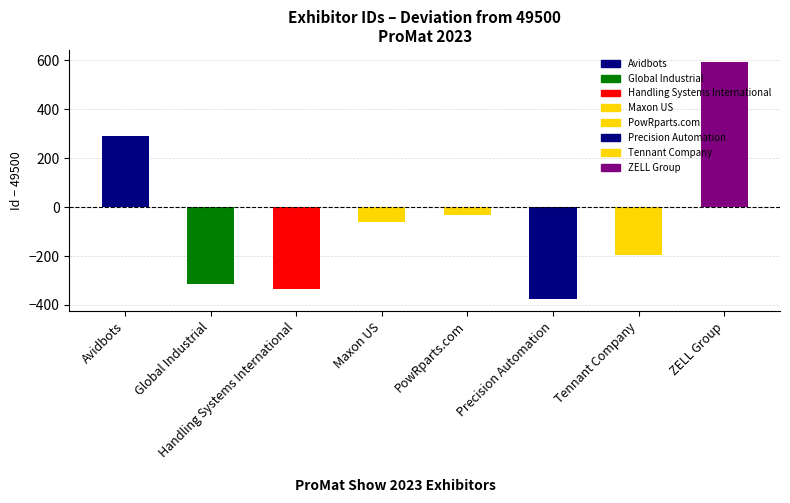

Reading left to right, list all the values displayed in this chart.

Avidbots=291	Global Industrial=-314	Handling Systems International=-334	Maxon US=-63	PowRparts.com=-31	Precision Automation=-377	Tennant Company=-197	ZELL Group=593